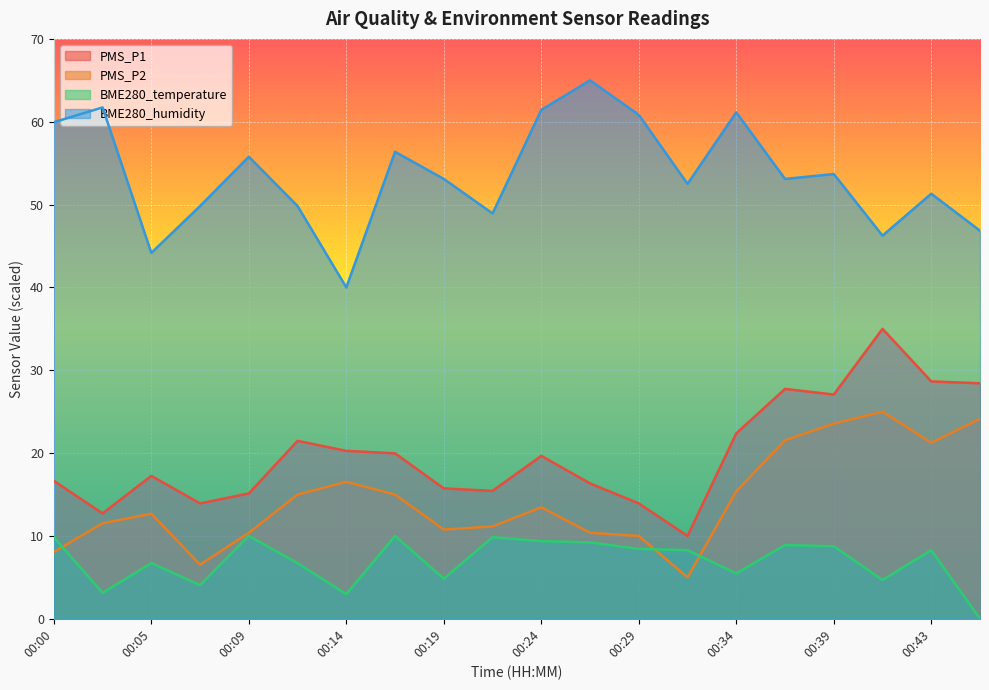

What is the maximum value for BME280_temperature?

10.0